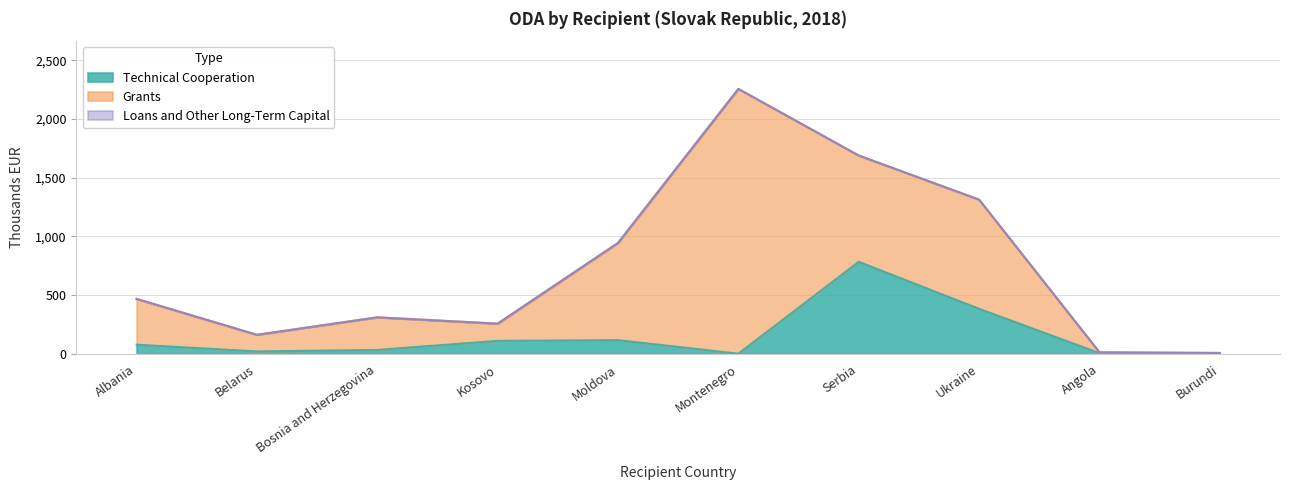

What is the label of the 7th point from the left?

Serbia